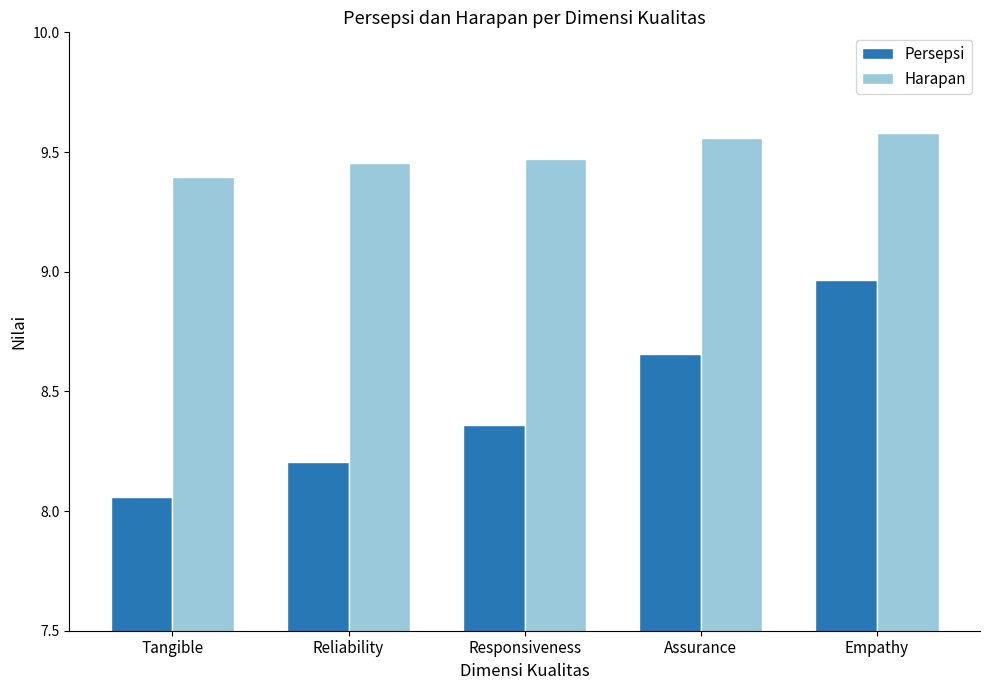

List the series in order of their overall mean, lowest first.

Persepsi, Harapan